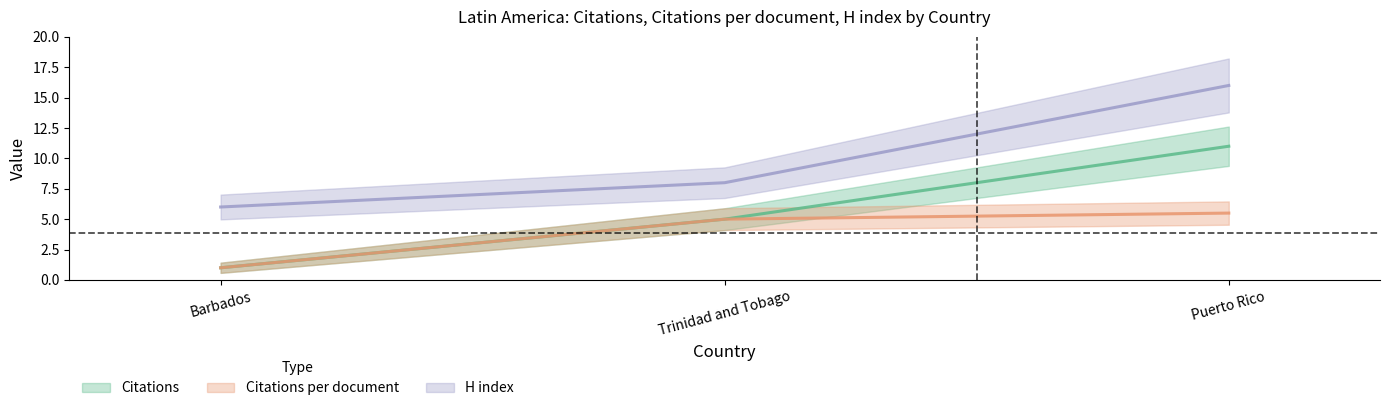

At which label is Citations closest to 6?

Trinidad and Tobago